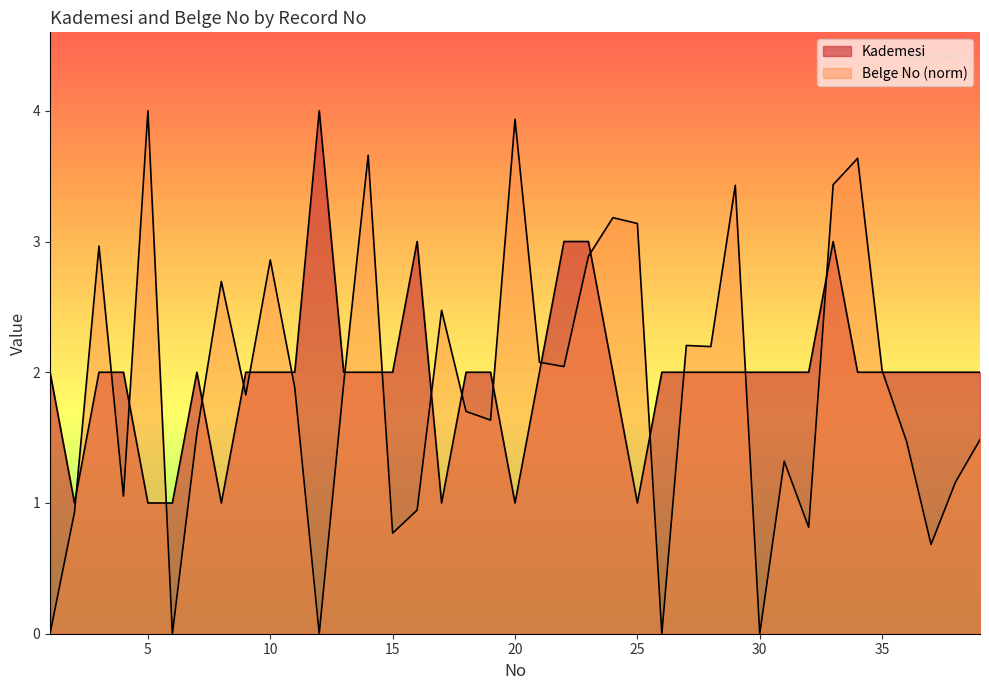

What are all the series names shown in the legend?

Kademesi, Belge No